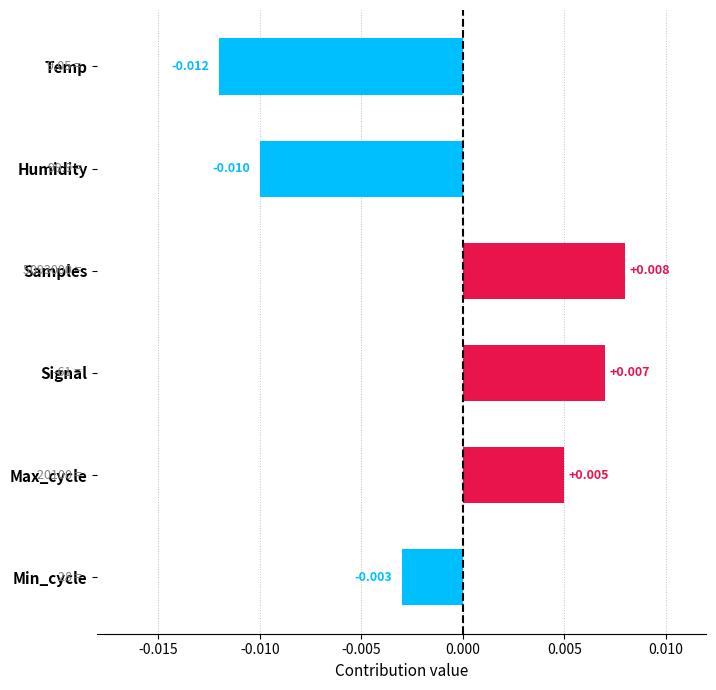

At which label is the value closest to 0?

Min_cycle